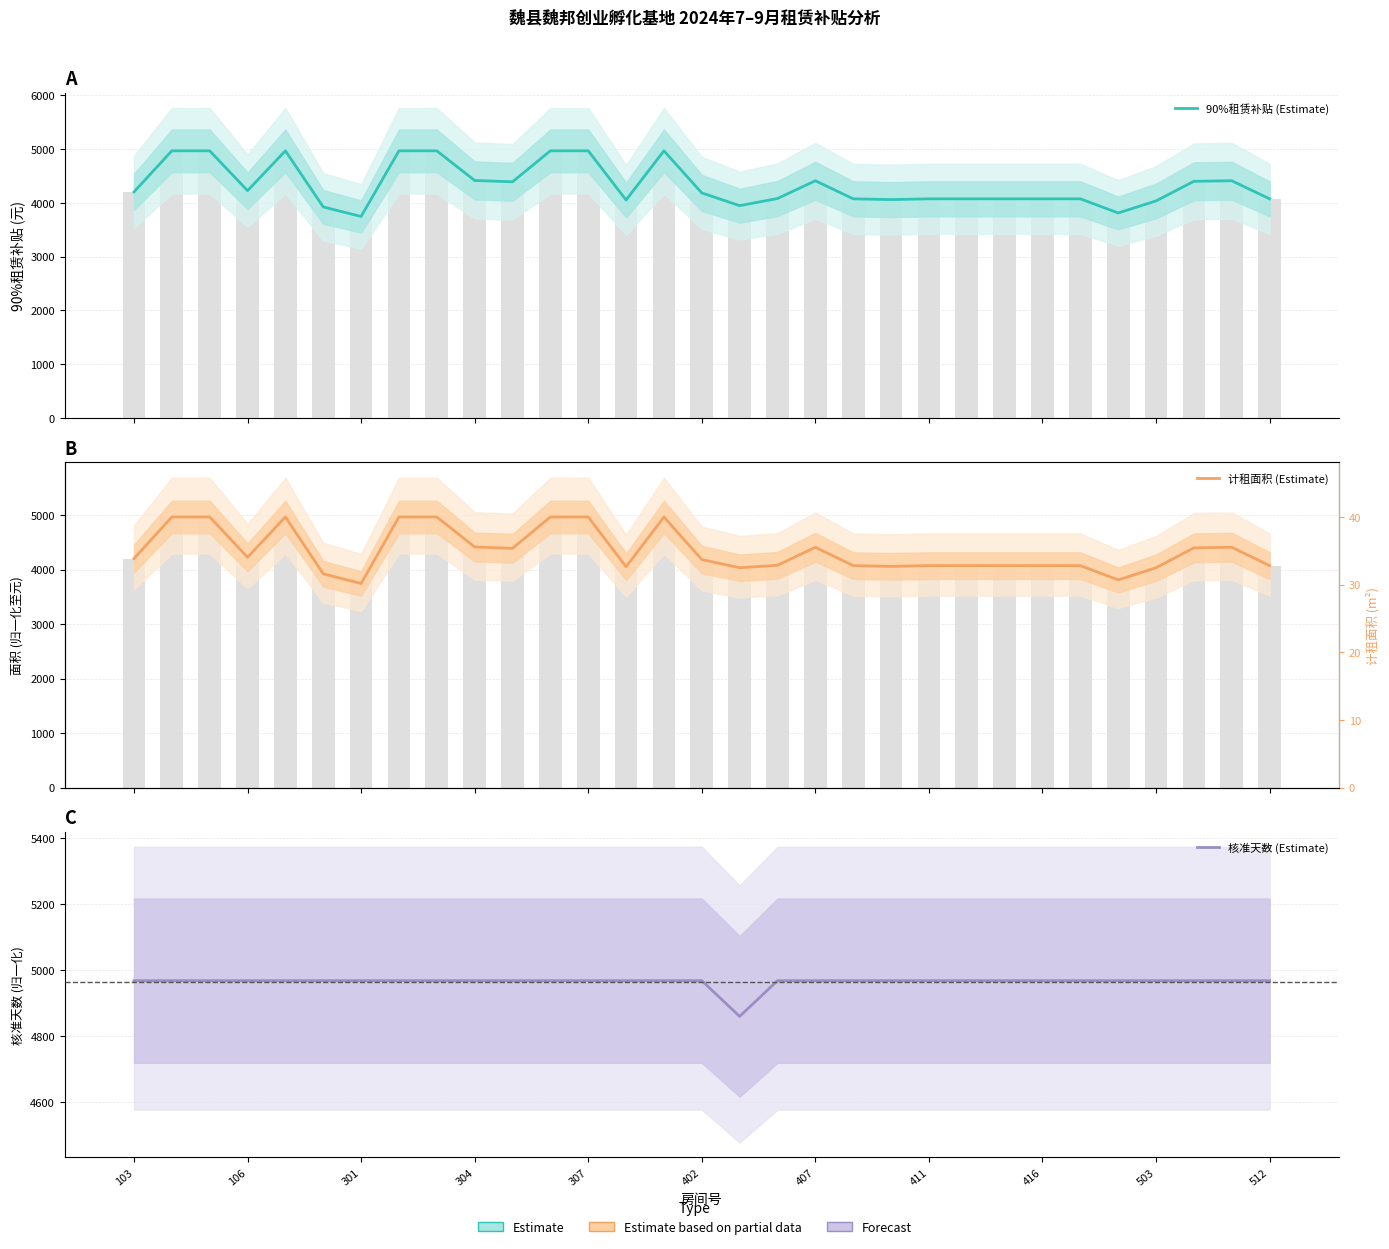

How many data points in 90%租赁补贴 (Estimate) are above 4185?

15